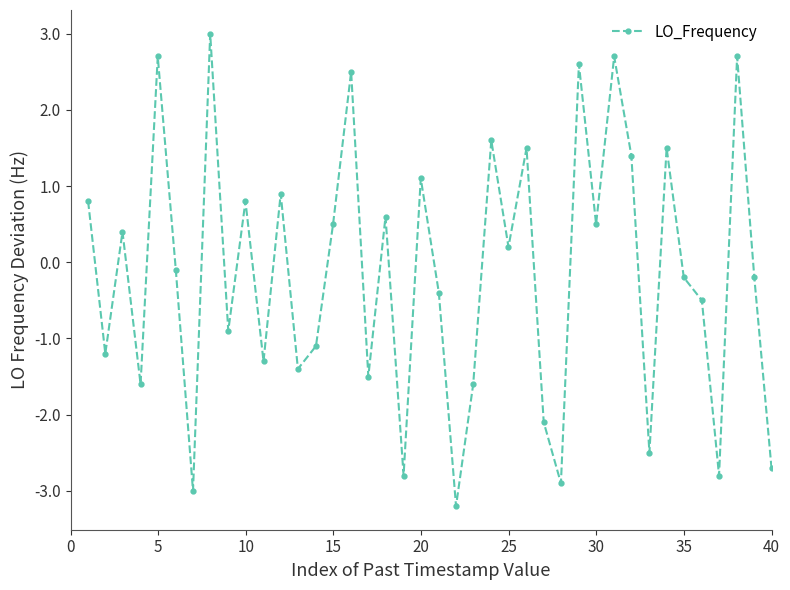

How many values are below 0?

21